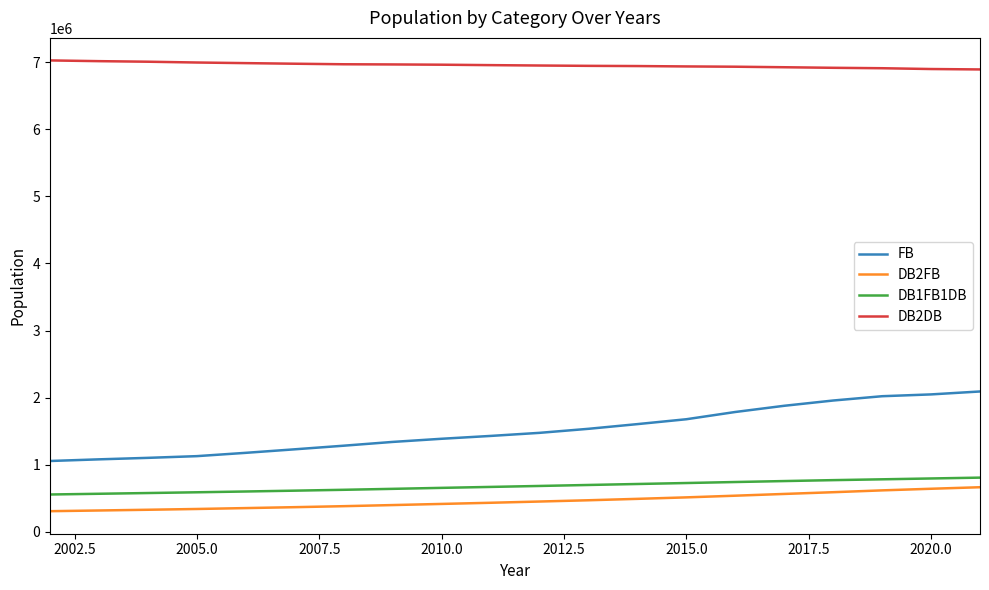

Which series has the largest range (max minus min)?

FB